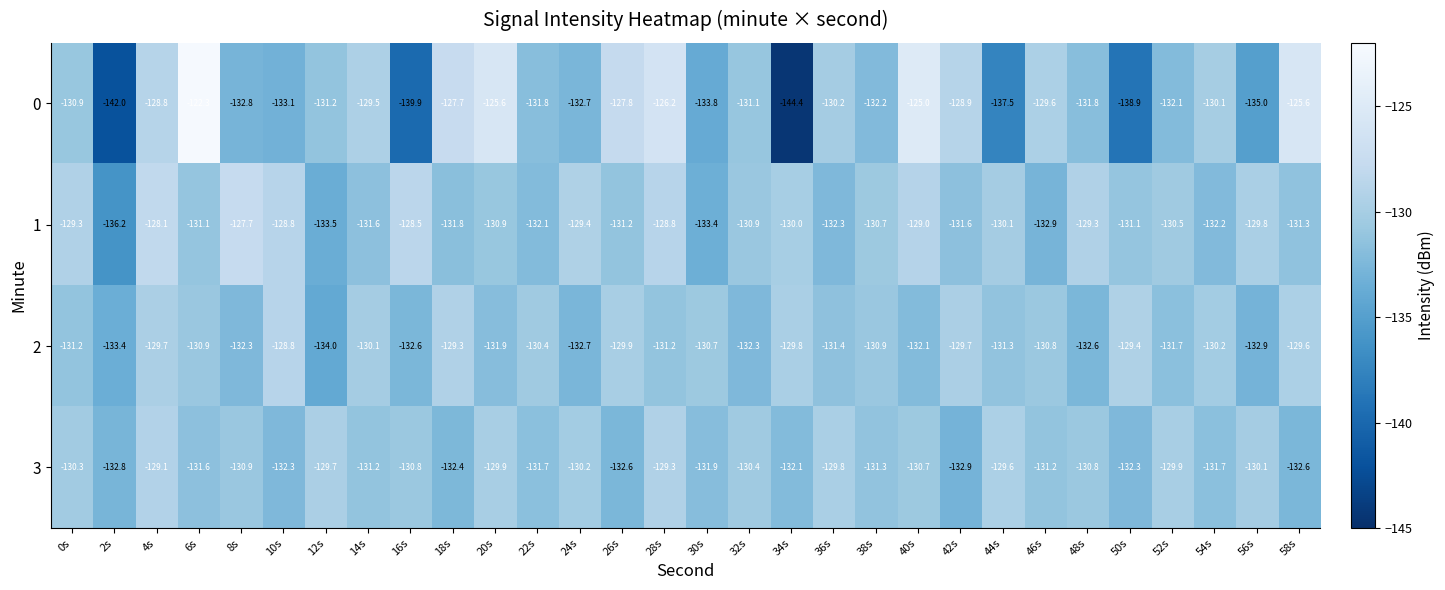

What is the average value of the 2 series?

-131.1